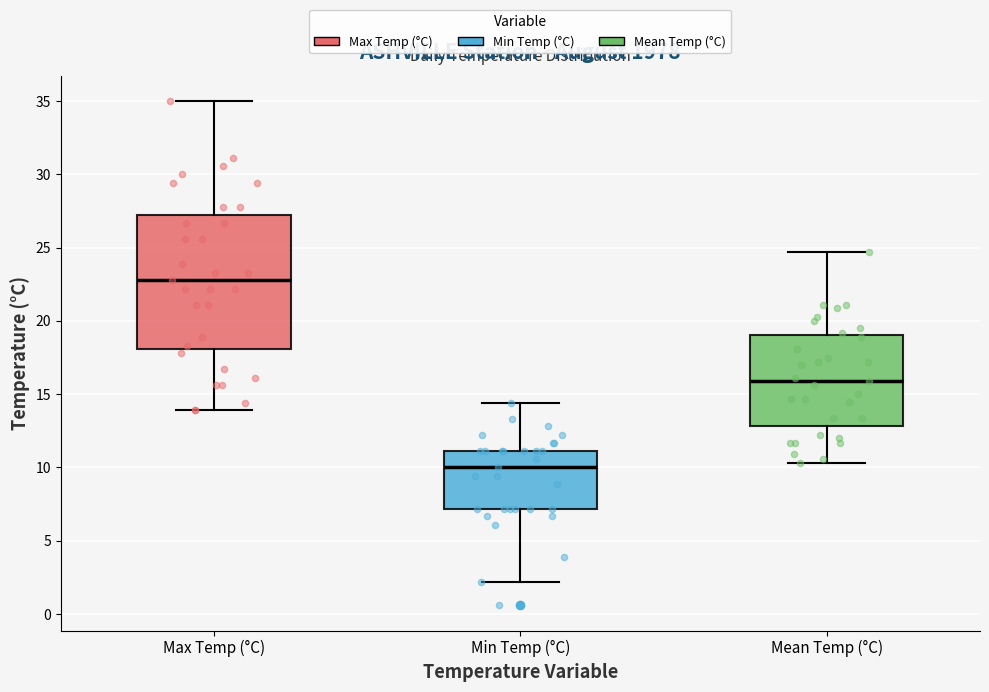

Reading left to right, read every box against the y-axis: the position of its median line, the range the box covers, and the ends of its whiskers. The values are not printed on the chart, so give them approximately, as read against the axis.

Max Temp (°C): median 23.0, box 18.0 to 27.5, whiskers 14.0 to 35.0
Min Temp (°C): median 10.0, box 7.0 to 11.0, whiskers 2.0 to 14.5
Mean Temp (°C): median 16.0, box 13.0 to 19.0, whiskers 10.5 to 24.5